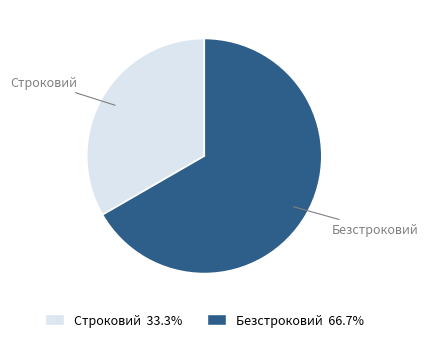

Count the number of slices in the pie.

2